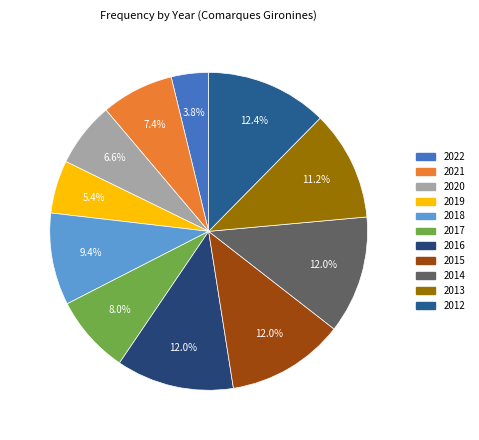

Is there a majority slice in this chart?

No